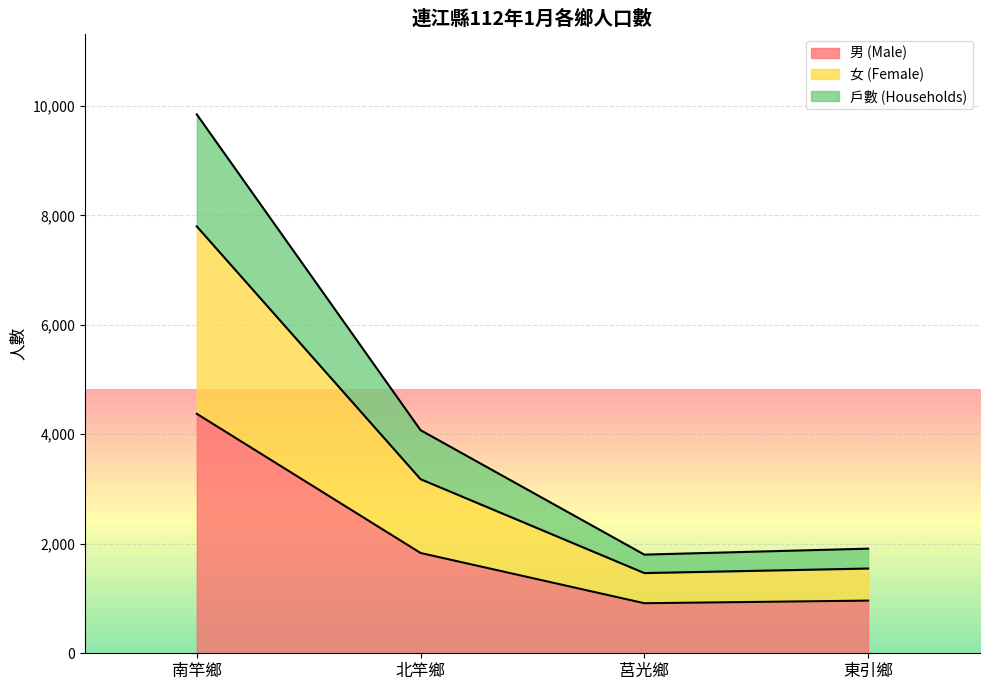

What is the difference between the maximum and minimum values in the 男 (Male) series?

3460